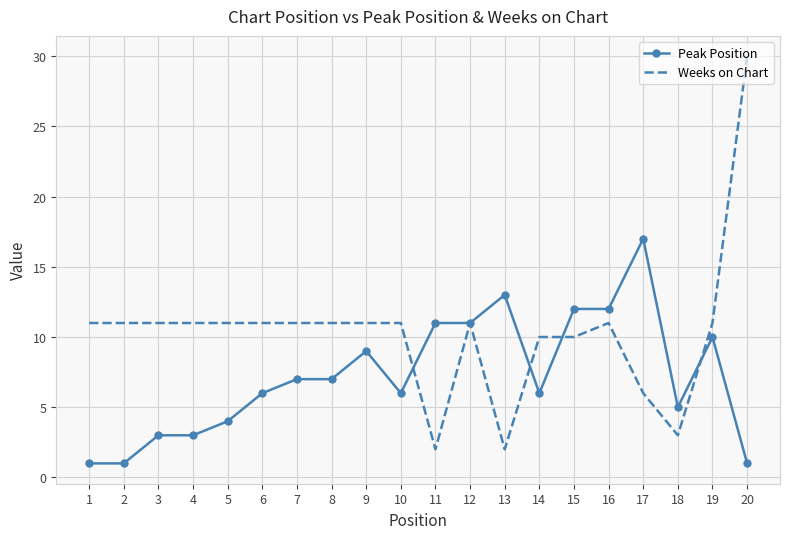

Which series has the widest spread of values?

Weeks on Chart